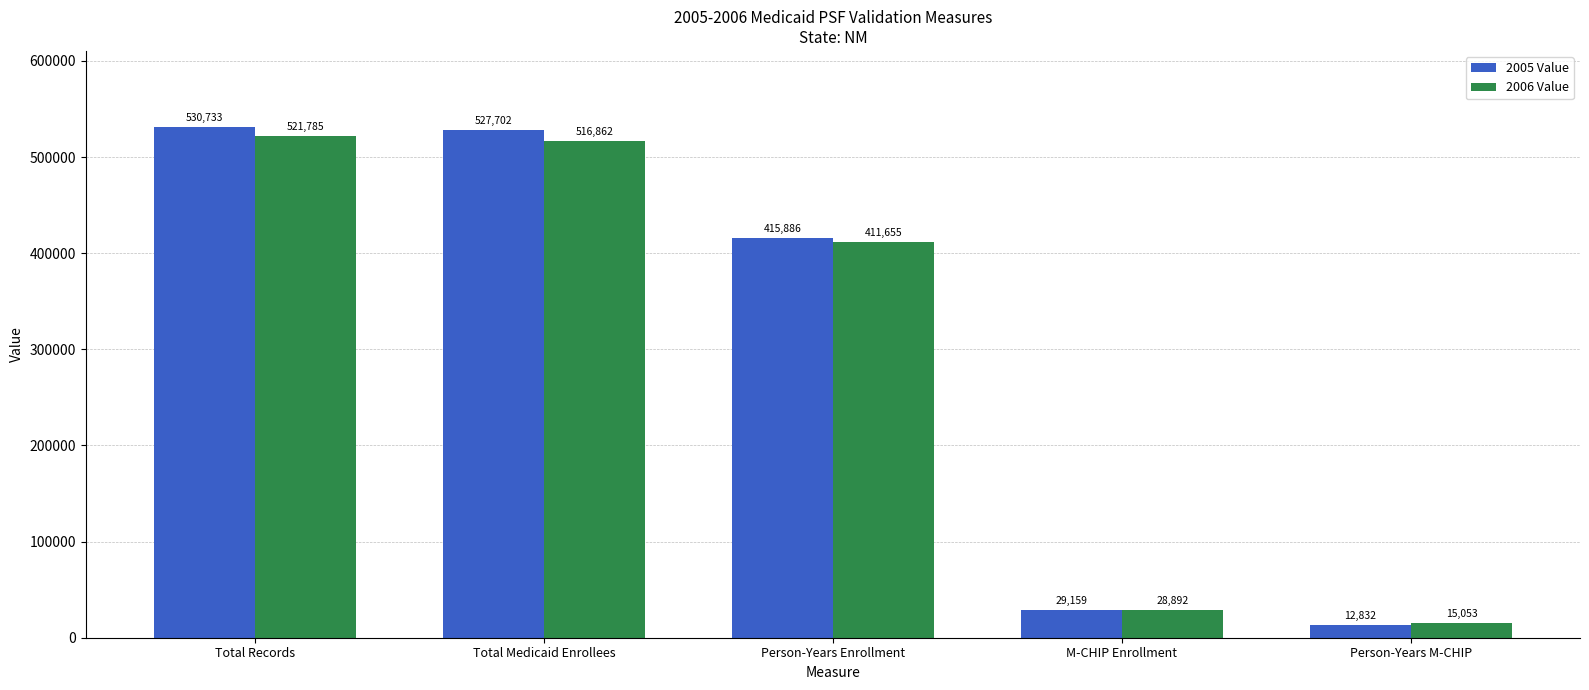

What is the sum of the 2006 Value values at Person-Years Enrollment and Total Records?

933439.8